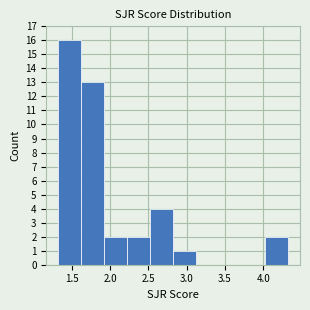

What is the height of the bar covering 1.60 to 1.90 on the x-axis? Neither the bar edges nor the heights are printed on the chart, so give them approximately, as read against the axes.

13